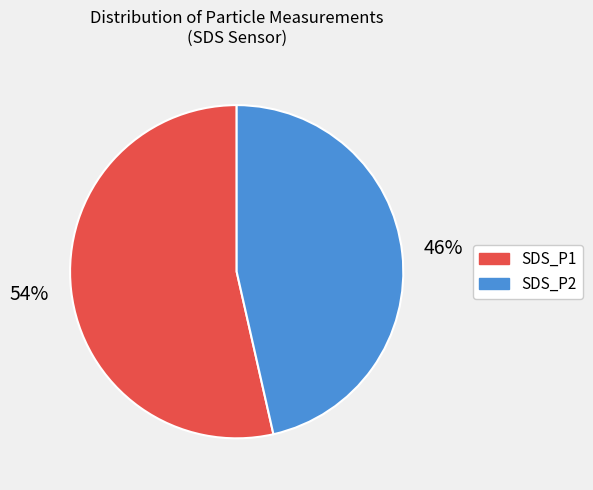

Do SDS_P1 and SDS_P2 together represent more than half of the pie?

Yes